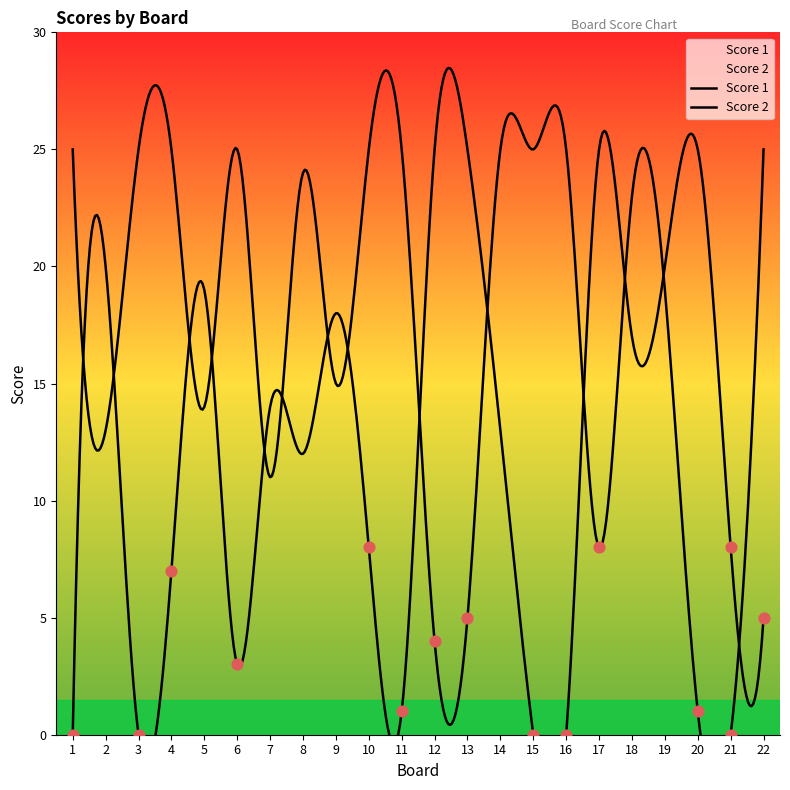

Is the value of Score 1 at 16 greater than the value of Score 2 at 9?

Yes